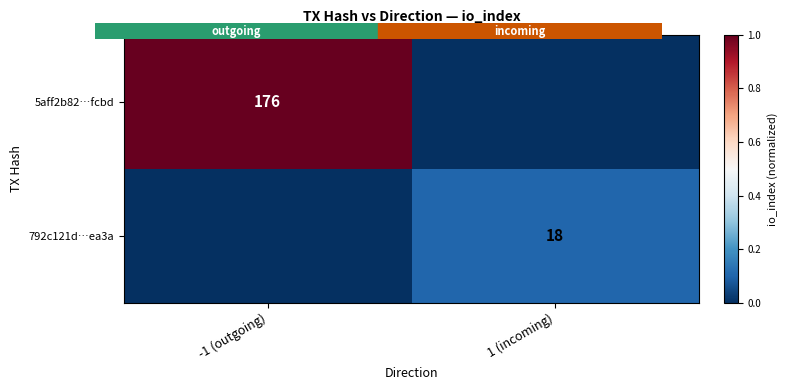

Which series changed the most between -1 (outgoing) and 1 (incoming)?

5aff2b82…fcbd